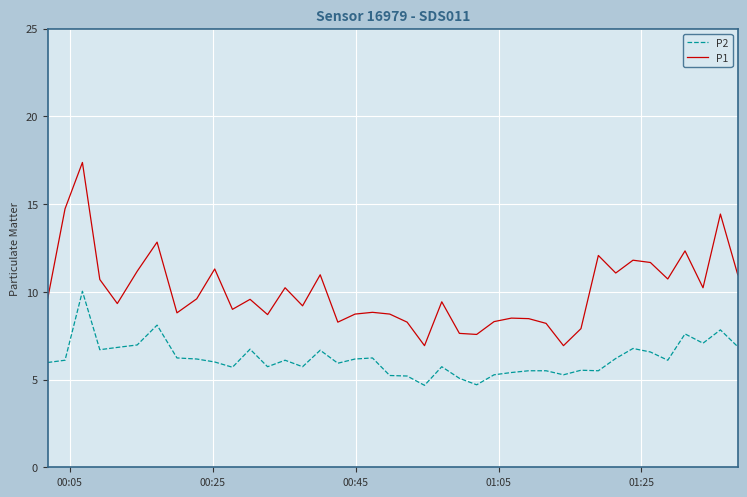

Which series has the largest total across all categories?

P1